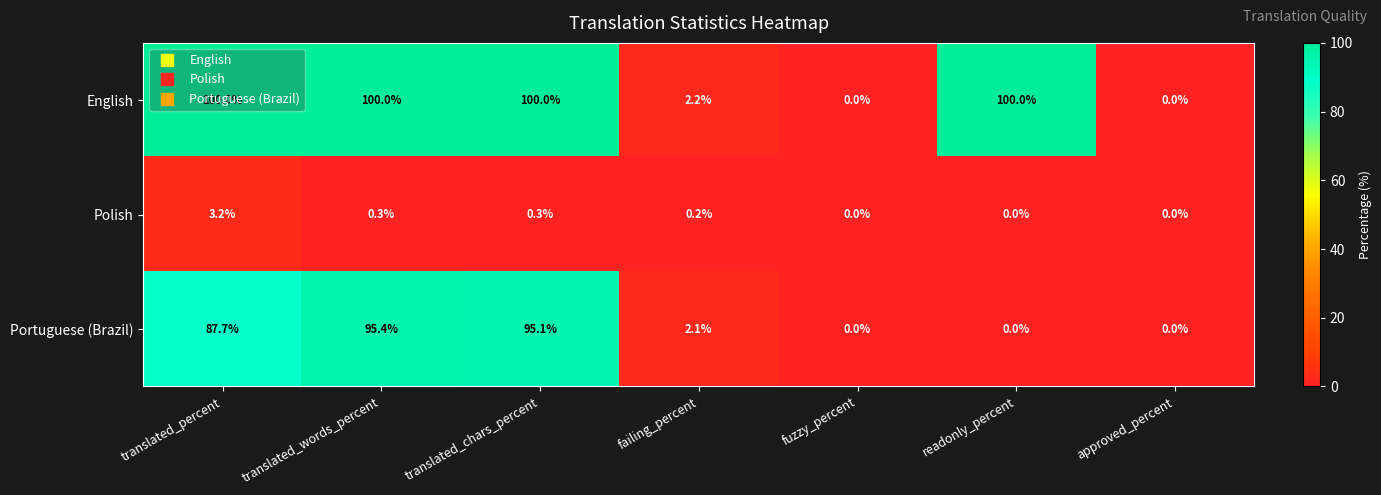

Is it true that Polish equals -1.4 at approved_percent?

False